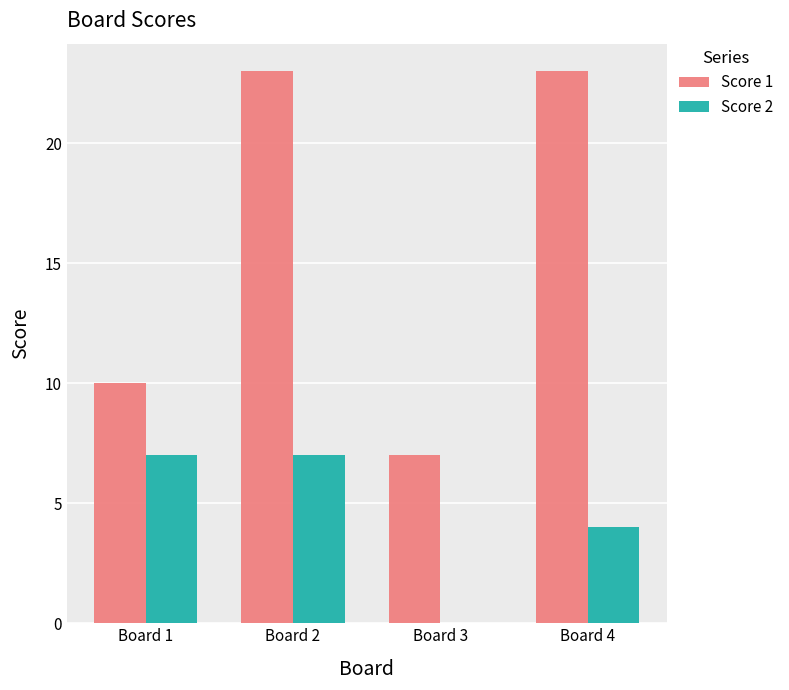

What is the average value of the Score 1 series?

16